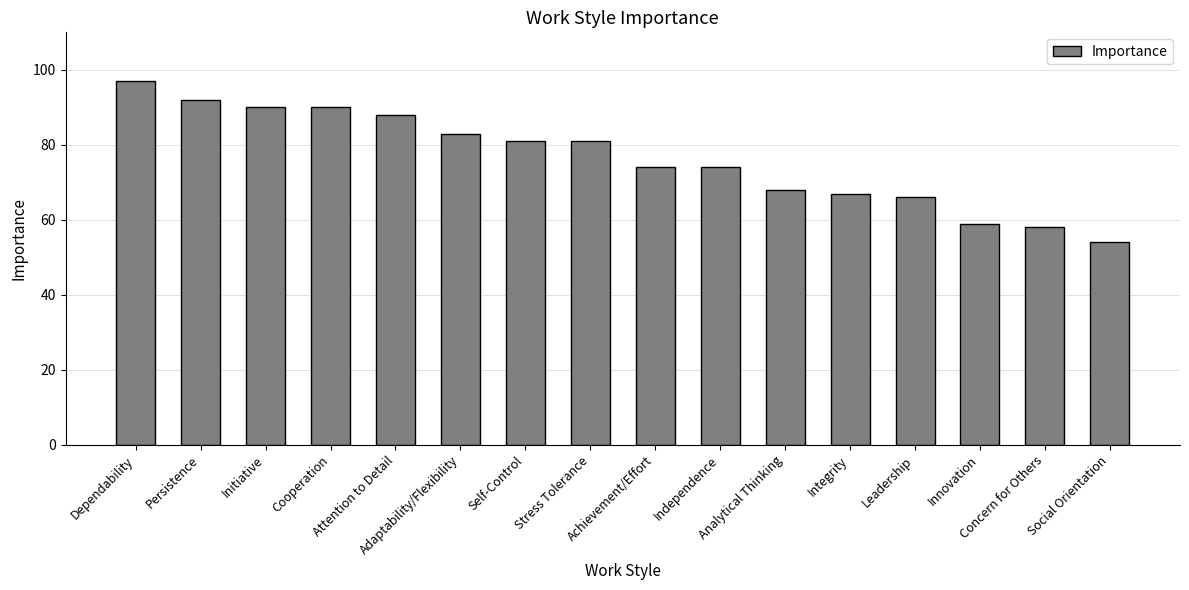

What is the ratio of the value at Independence to the value at Innovation?

1.3